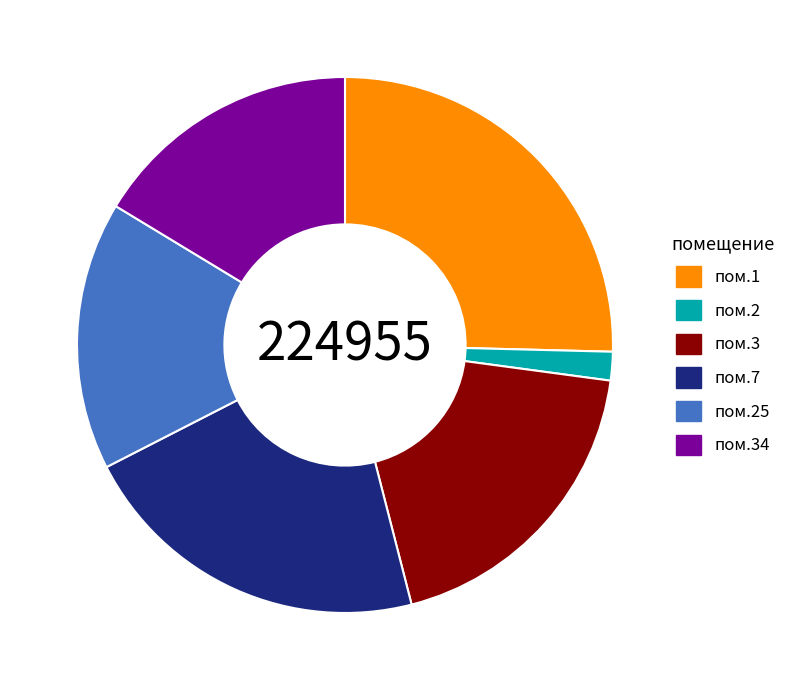

True or false: пом.3 accounts for 19% of the total.

True